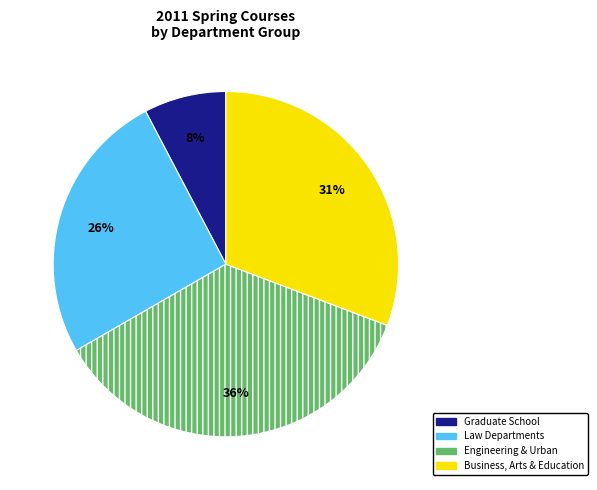

Is the sum of Graduate School and Business, Arts & Education greater than half?

No